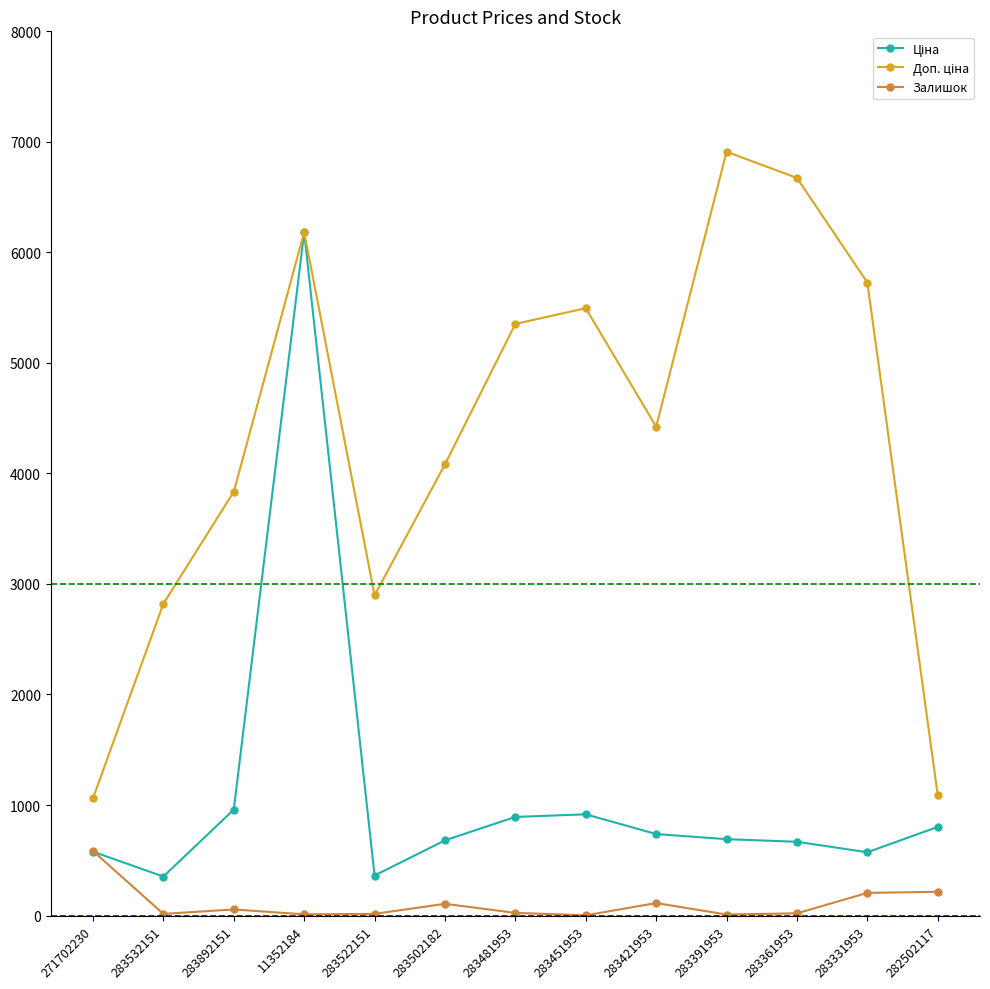

What is the maximum value shown in the chart?

6910.3